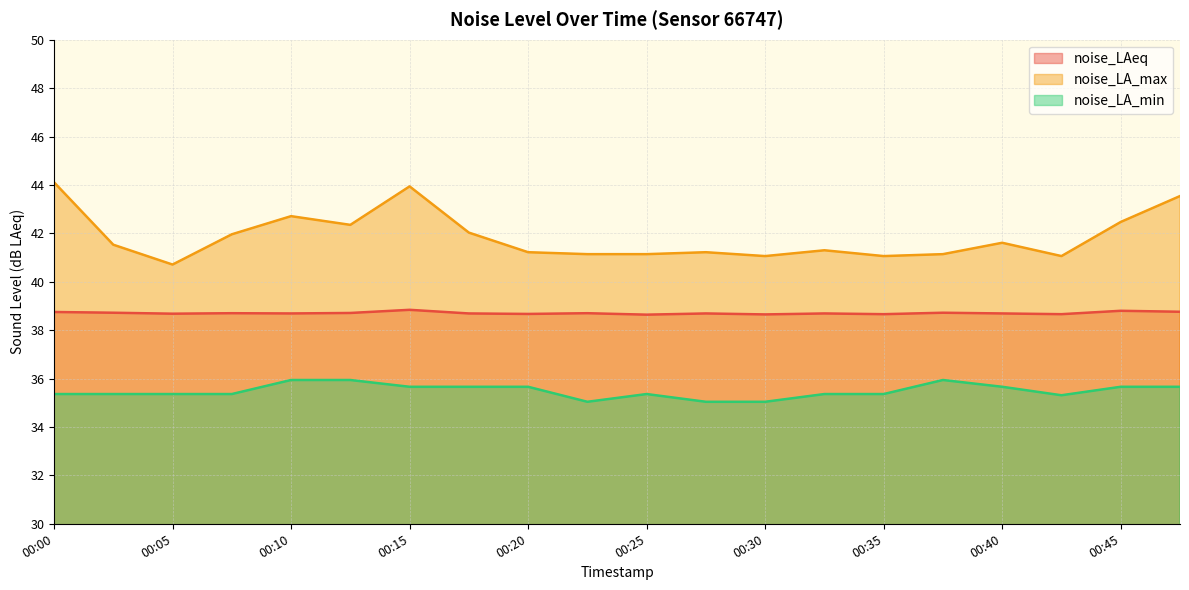

Which series has the largest range (max minus min)?

noise_LA_max